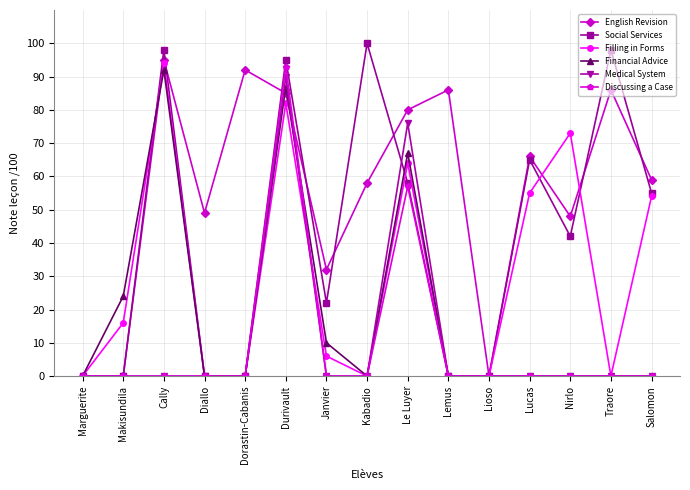

What position from the left is Kabadio?

8